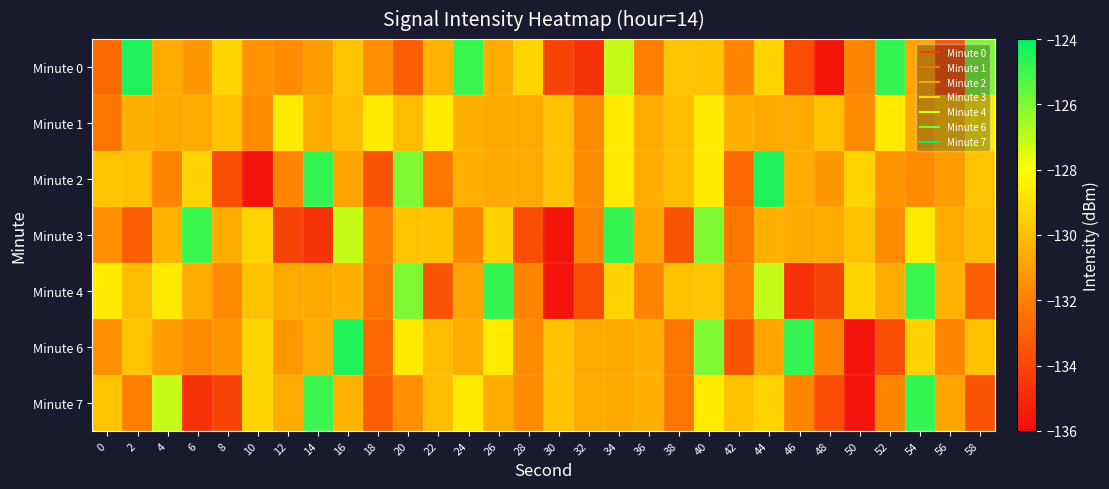

Which series has the widest spread of values?

Minute 0